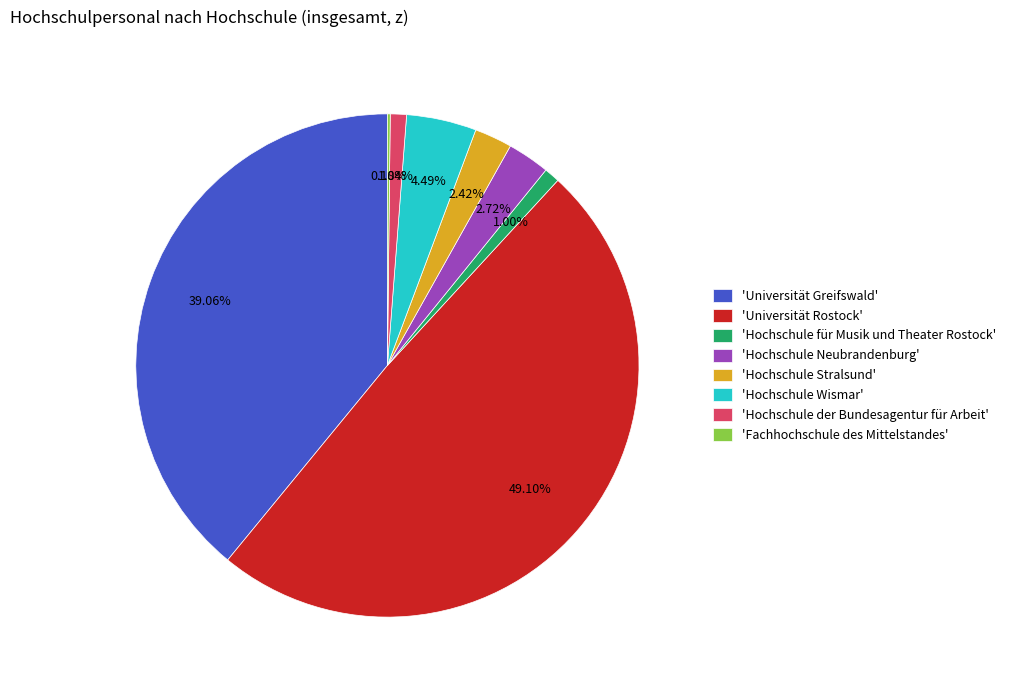

What is the largest slice in the pie chart?

'Universität Rostock'